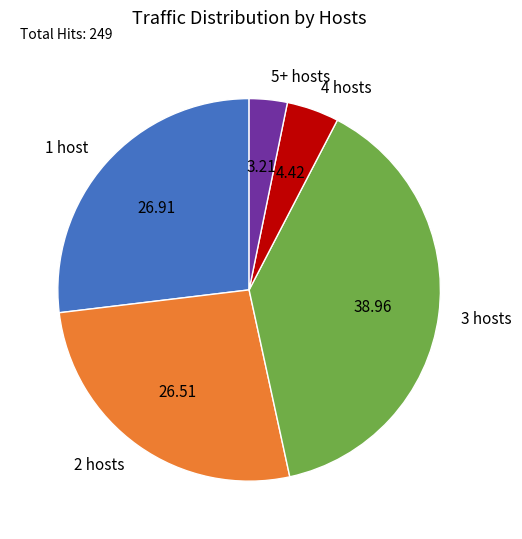

Combined, do 4 hosts and 1 host account for over 50%?

No